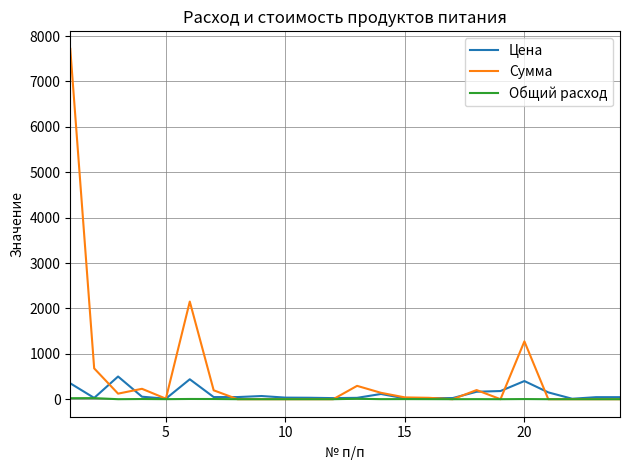

Which series has the widest spread of values?

Сумма